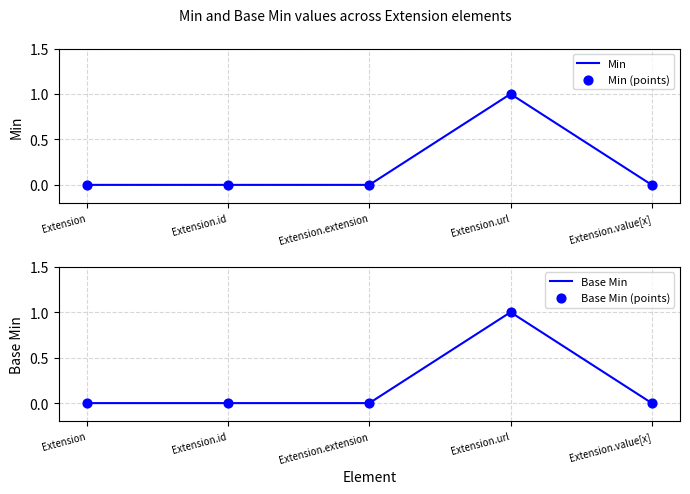

Which series has the largest total across all categories?

Min